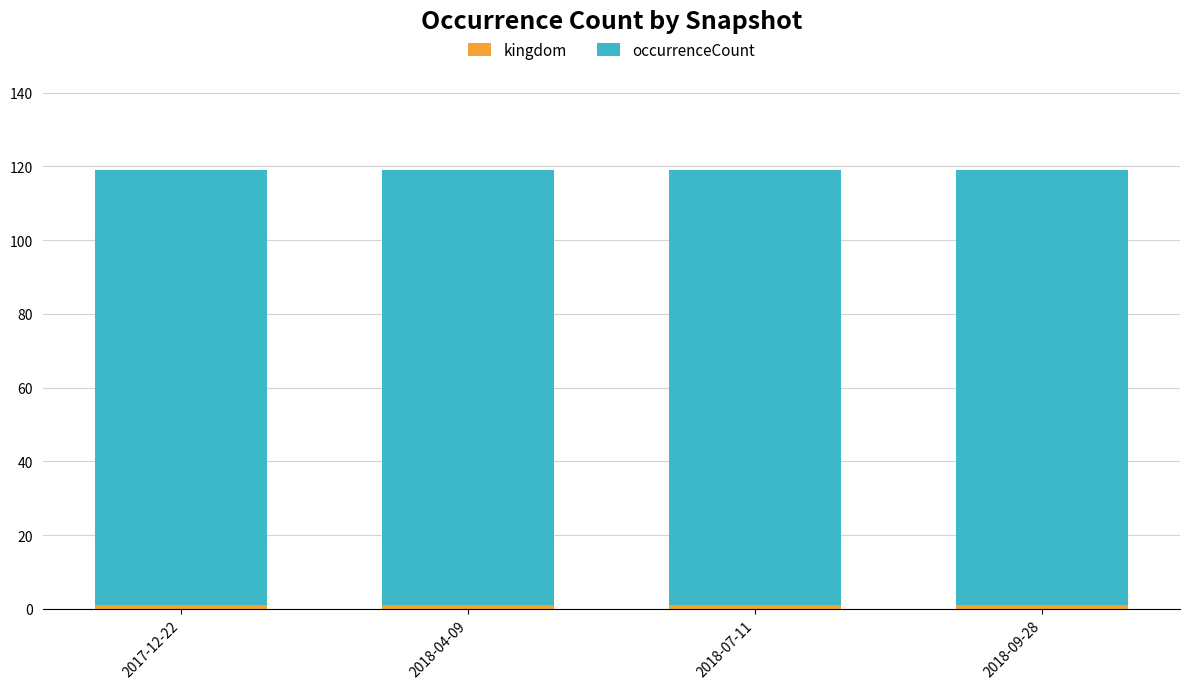

At 2018-09-28, list the series in order from largest to smallest.

occurrenceCount, kingdom